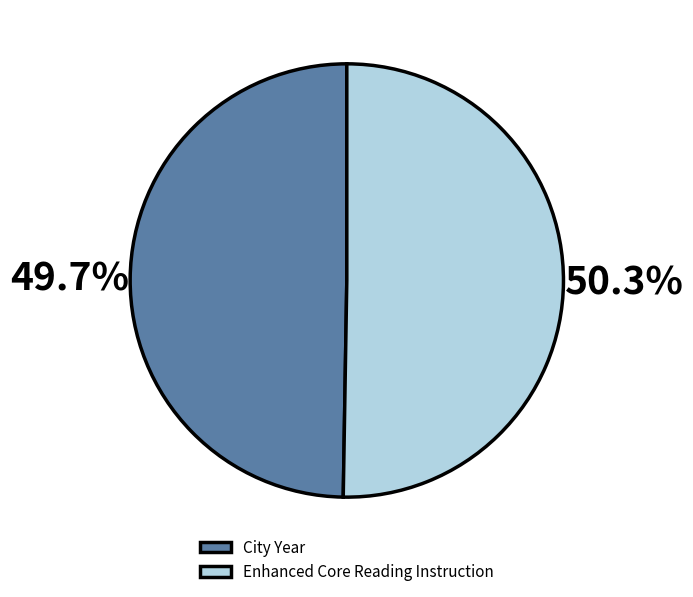

To the nearest percent, what is the average slice percentage?

50%